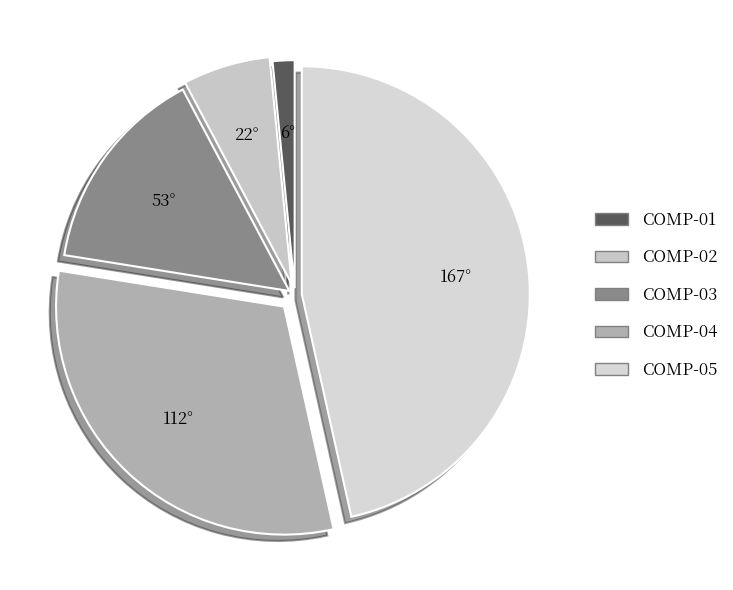

To the nearest percent, what is the combined percentage of COMP-02 and COMP-03?

21%